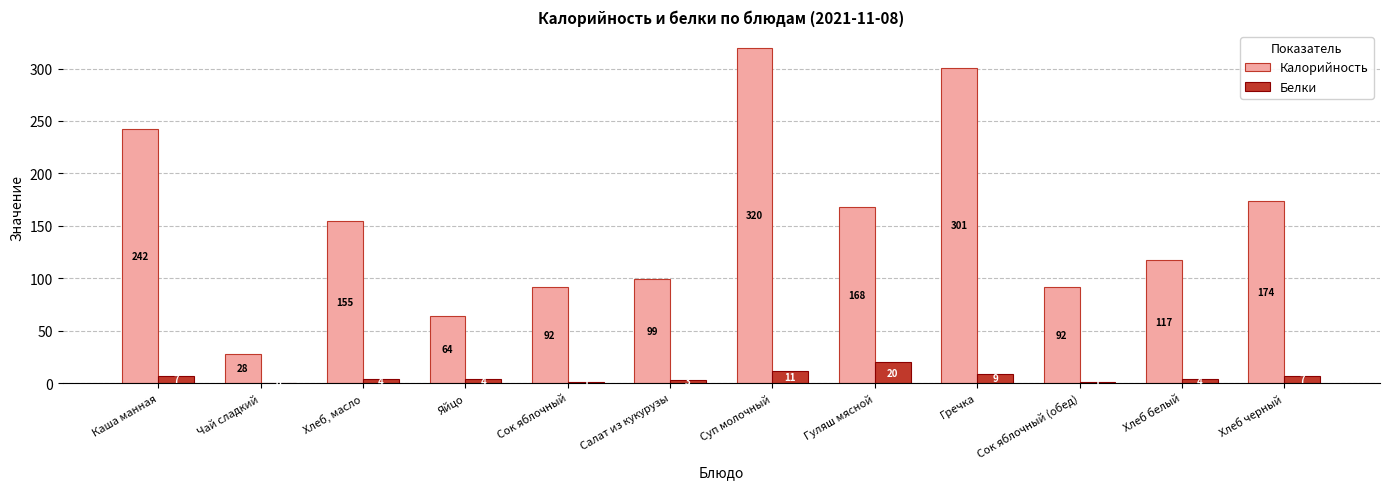

Between Каша манная and Салат из кукурузы, which series saw the biggest shift?

Калорийность